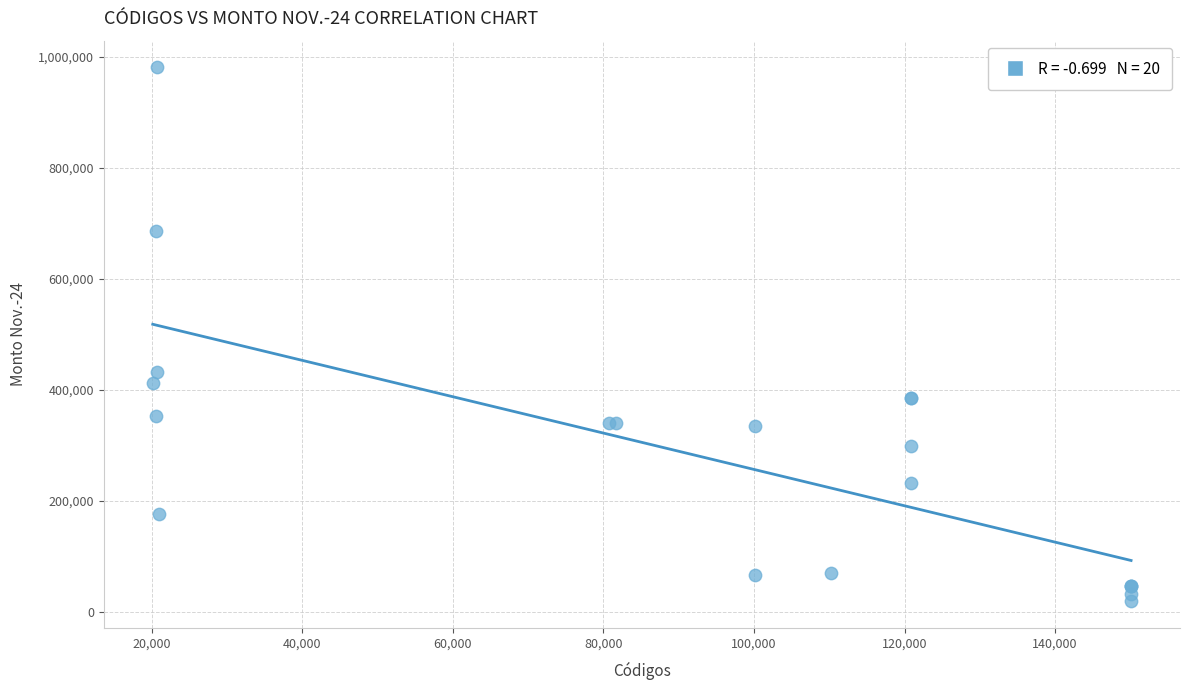

What Y value in the scatter plot is closest to 500050?

431737